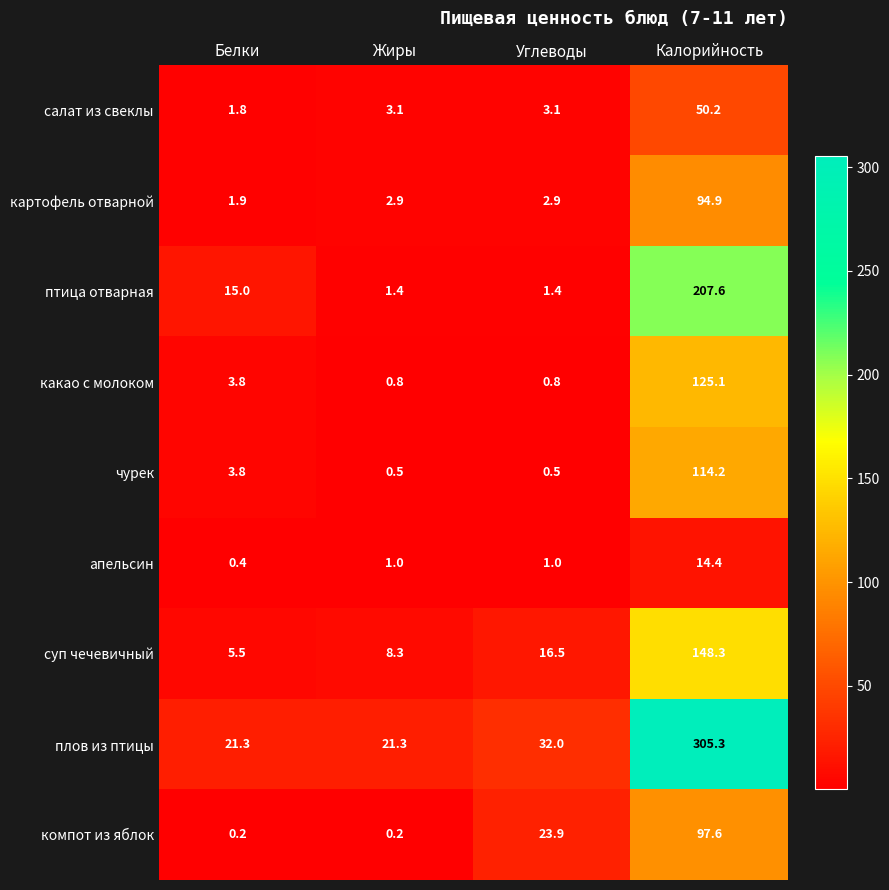

At which category does the chart reach its peak across all series?

Калорийность